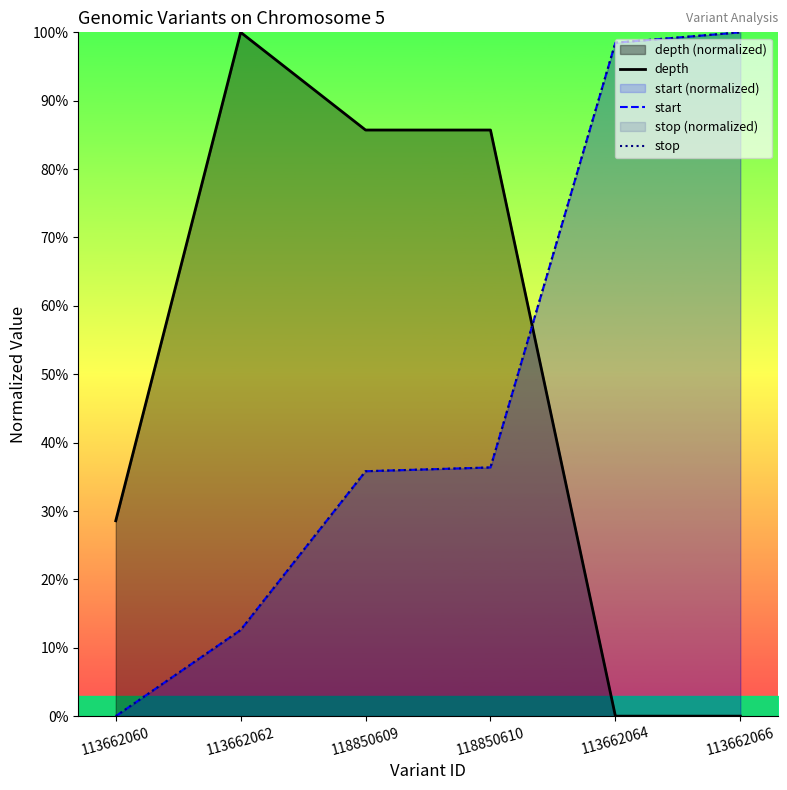

What is the maximum value shown in the chart?

100.0